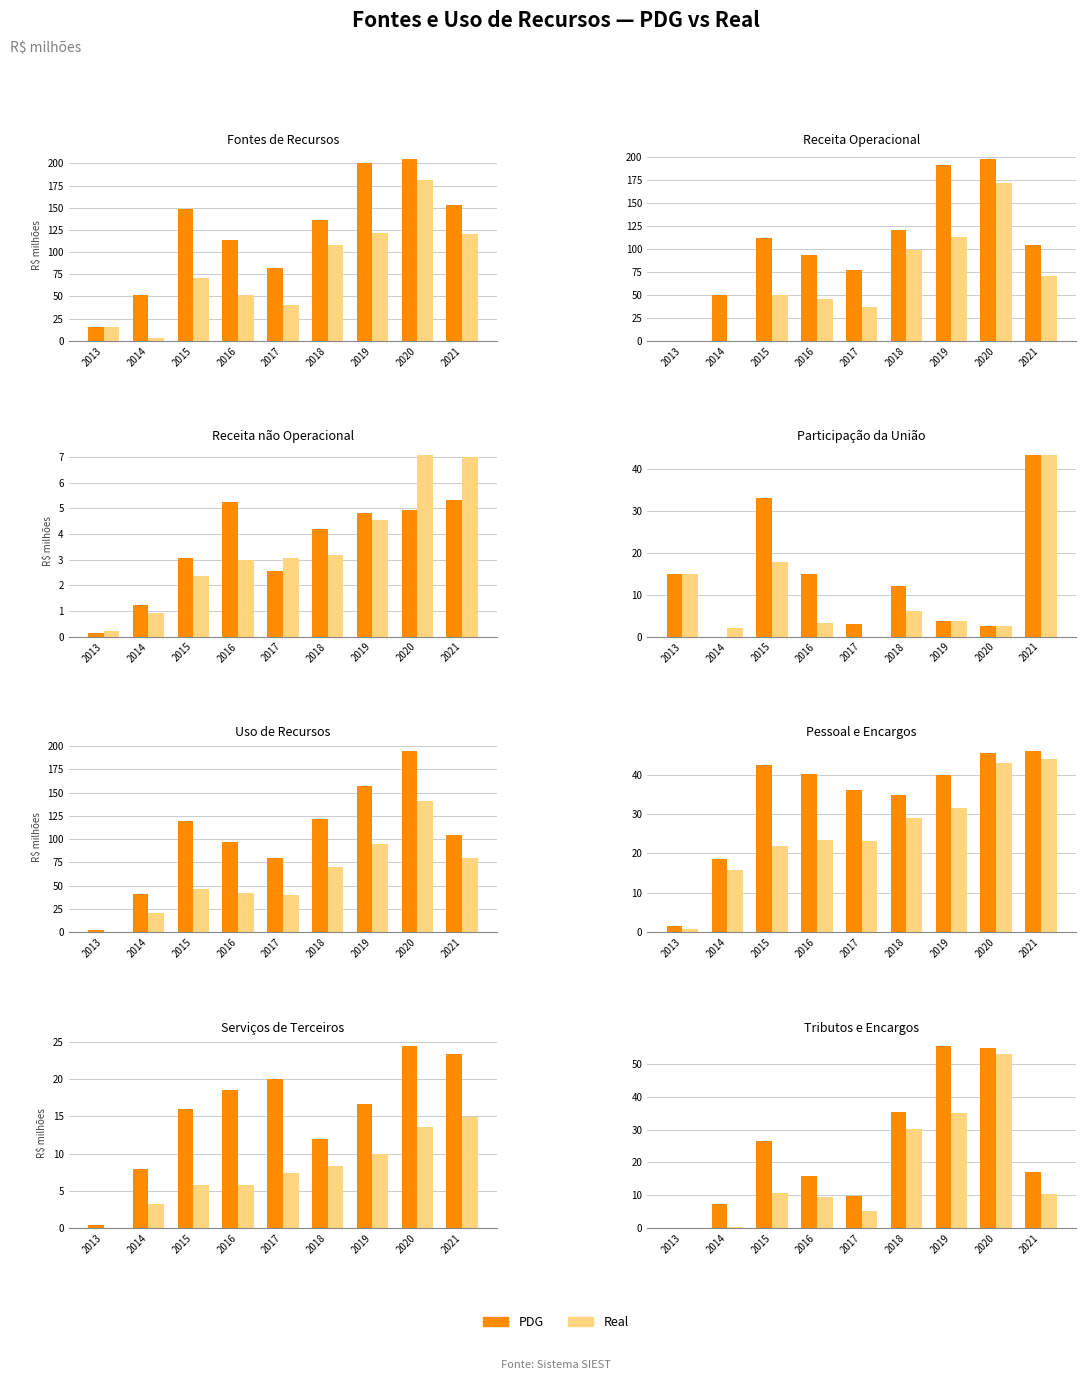

What is the difference between the maximum and minimum values in the Real series?

53.2